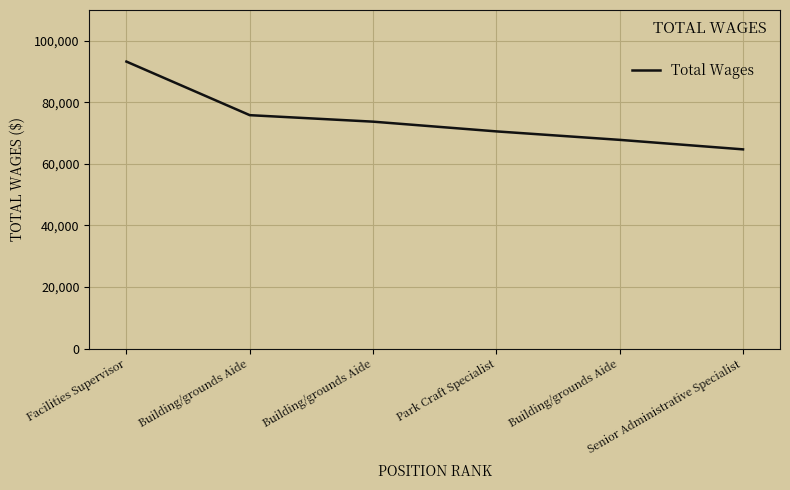

What is the label of the 5th point from the right?

Building/grounds Aide